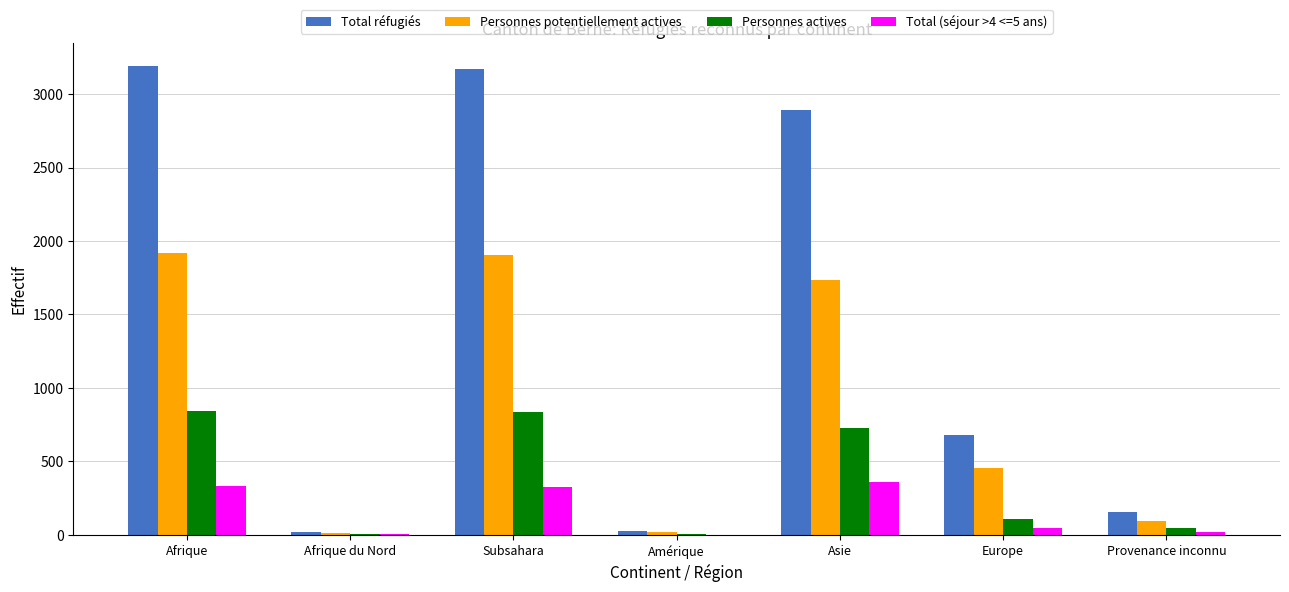

The Total réfugiés series shows 4672 at Asie. True or false?

False